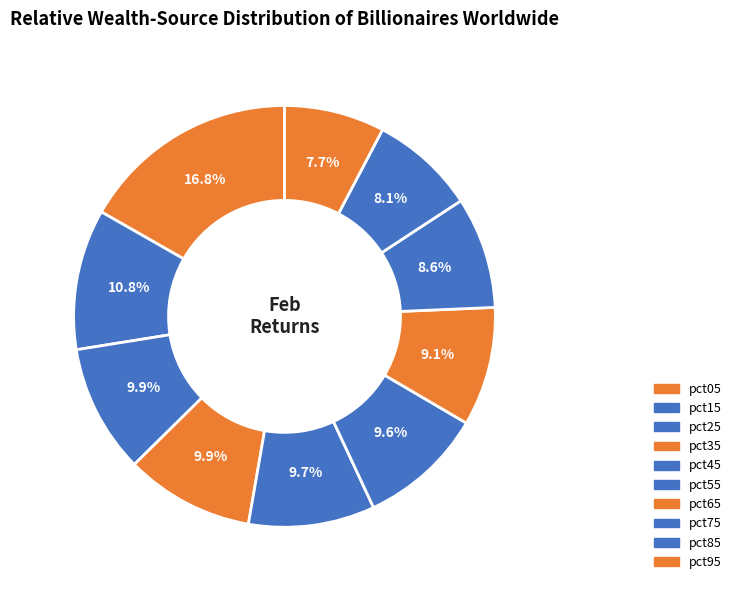

How many segments does this pie chart have?

10